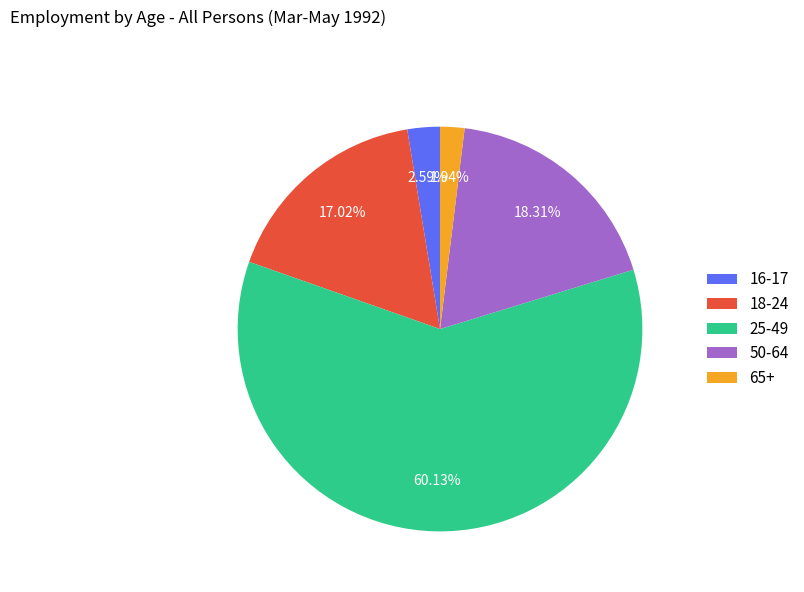

Count the number of slices in the pie.

5